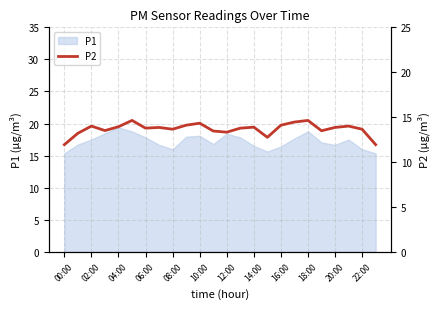

How many points are lower than both their immediate neighbors (excluding endpoints)?

6